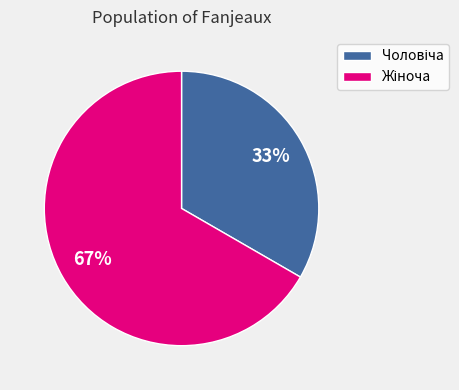

Is there any slice that represents more than half of the pie?

Yes